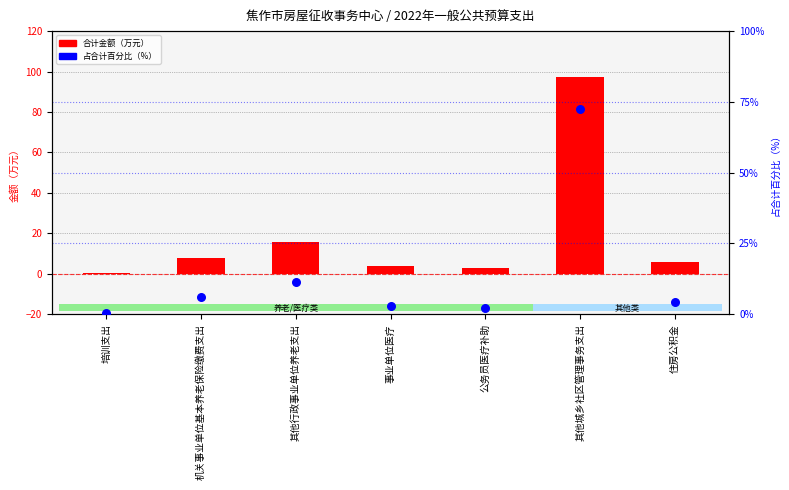

What is the total value across all series at 公务员医疗补助?

5.2